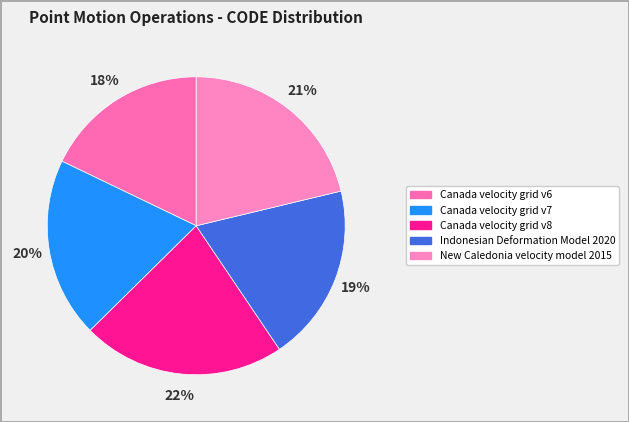

Between Canada velocity grid v6 and New Caledonia velocity model 2015, which is larger?

New Caledonia velocity model 2015